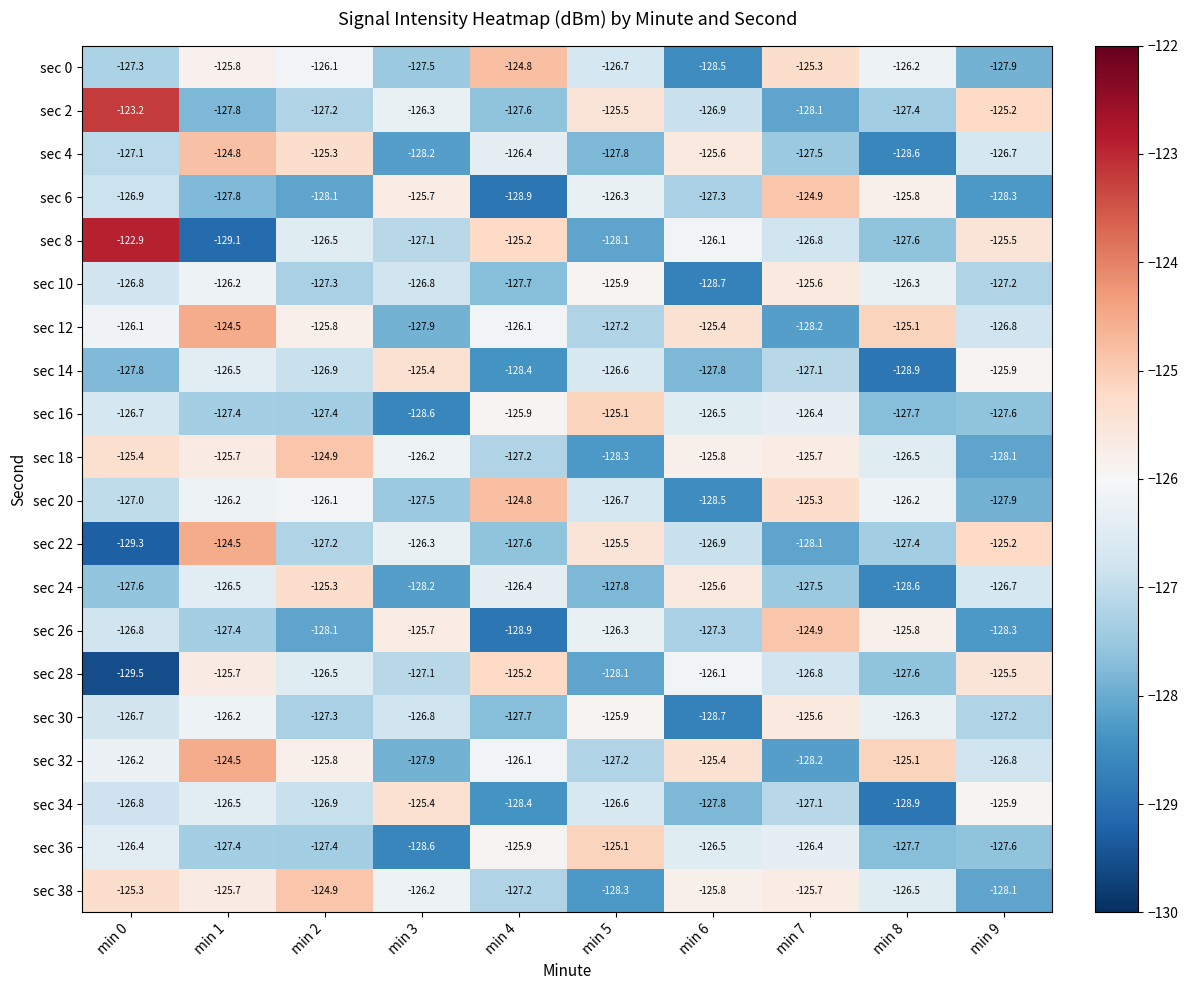

What is the spread (max minus min) of values at min 9?

3.1